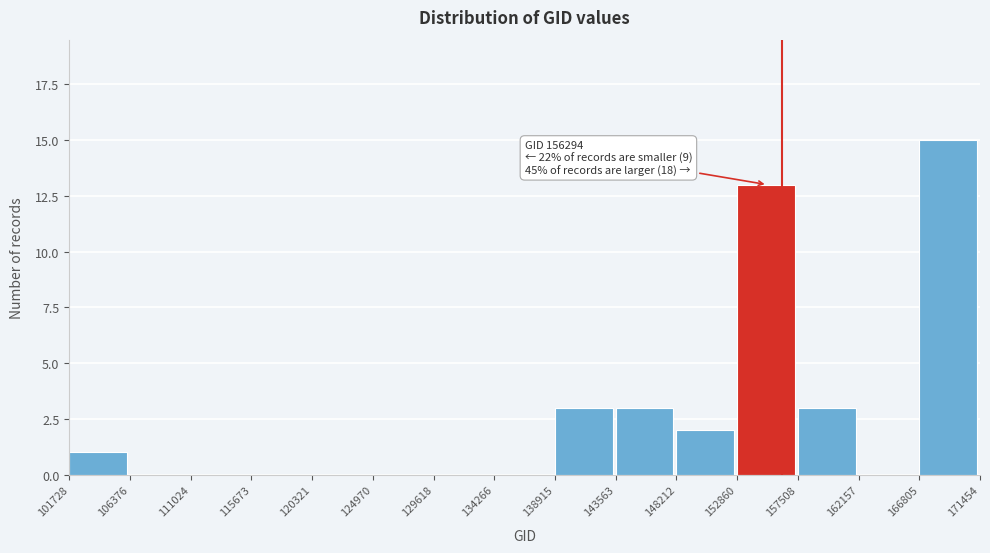

Which range on the x-axis has the tallest bar?

166805 to 171454